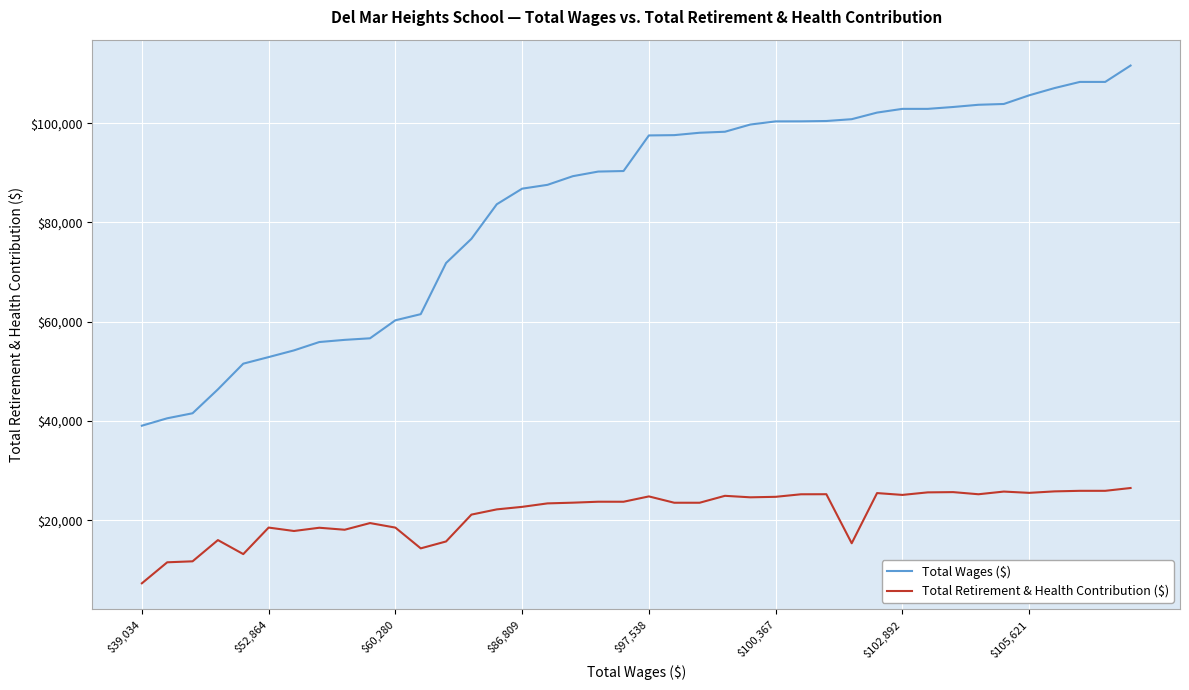

What is the difference between the maximum and minimum values in the Total Wages ($) series?

72587